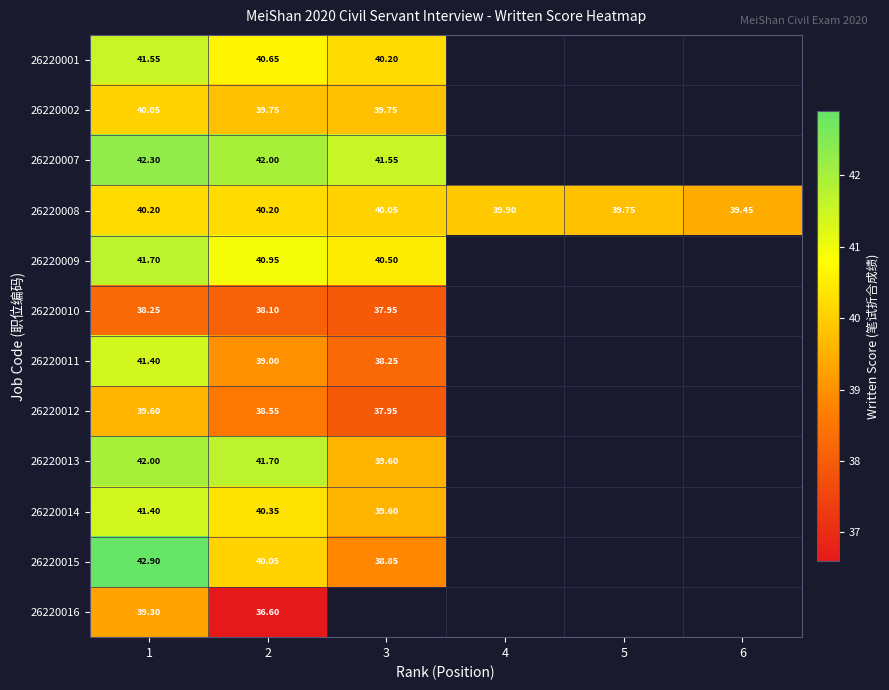

Is the value of 26220012 at 3 greater than the value of 26220013 at 2?

No